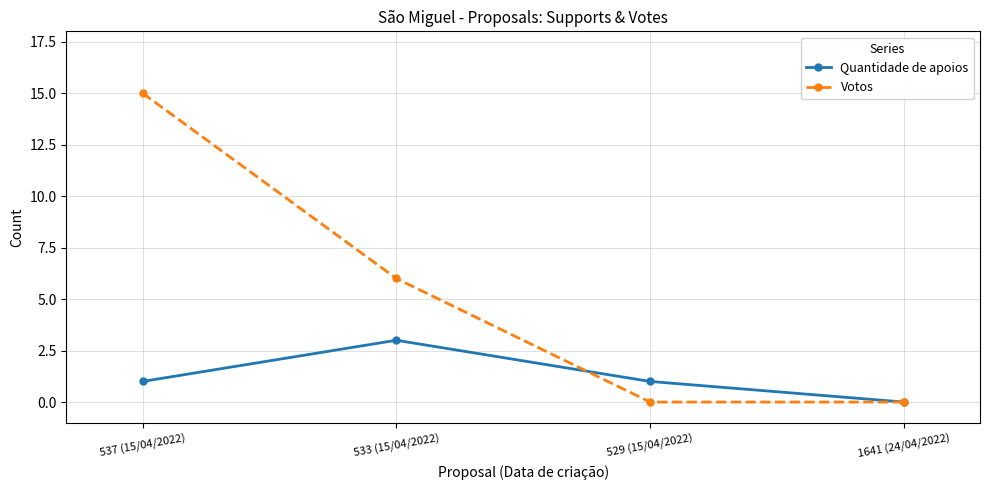

Reading left to right, transcribe all the data shown in this chart.

Quantidade de apoios: 537 (15/04/2022)=1	533 (15/04/2022)=3	529 (15/04/2022)=1	1641 (24/04/2022)=0
Votos: 537 (15/04/2022)=15	533 (15/04/2022)=6	529 (15/04/2022)=0	1641 (24/04/2022)=0